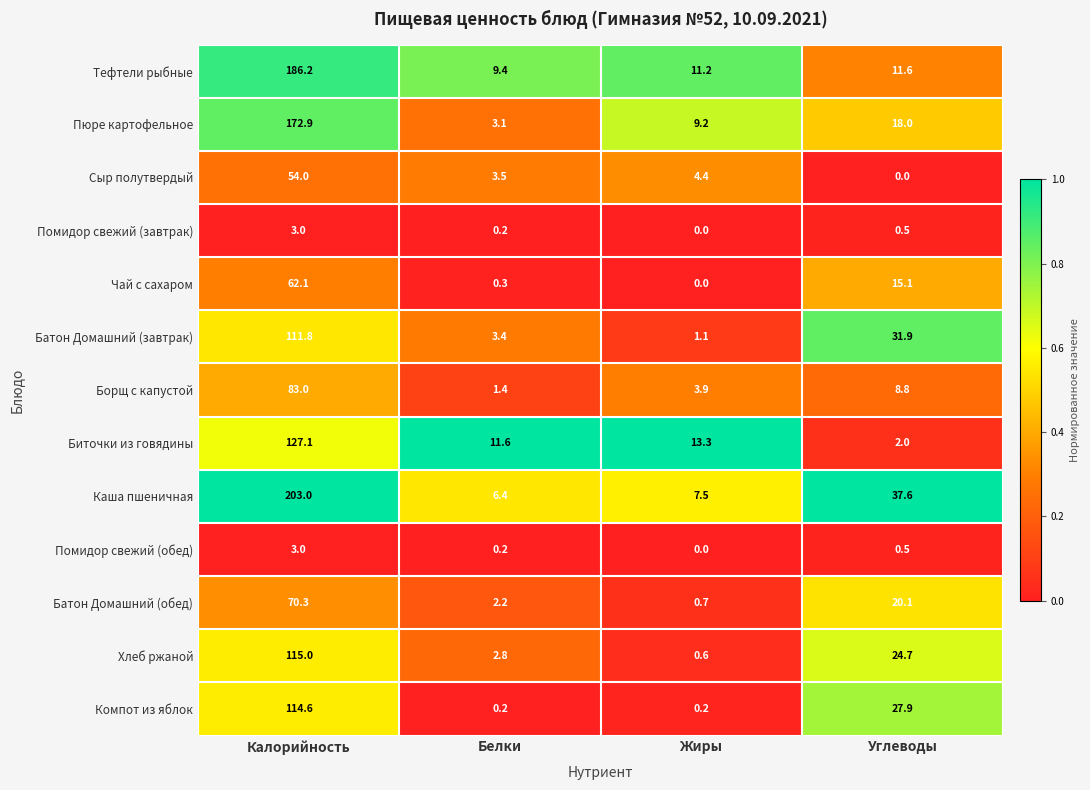

Between Калорийность and Белки, which series saw the biggest shift?

Каша пшеничная